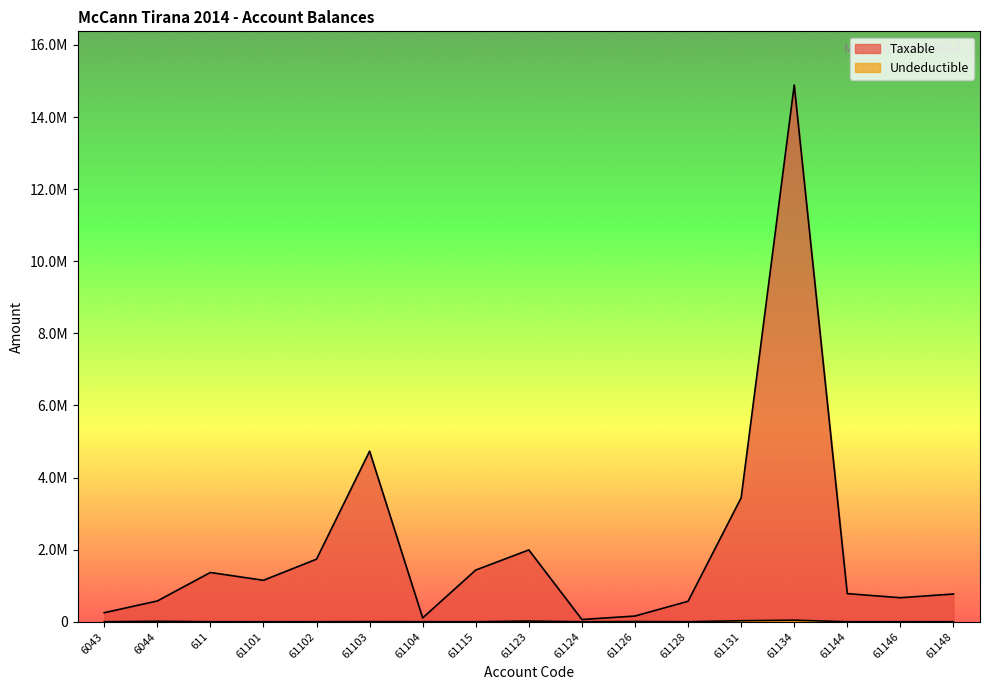

What is the value of the Taxable point at the 16th from the left?

666085.5